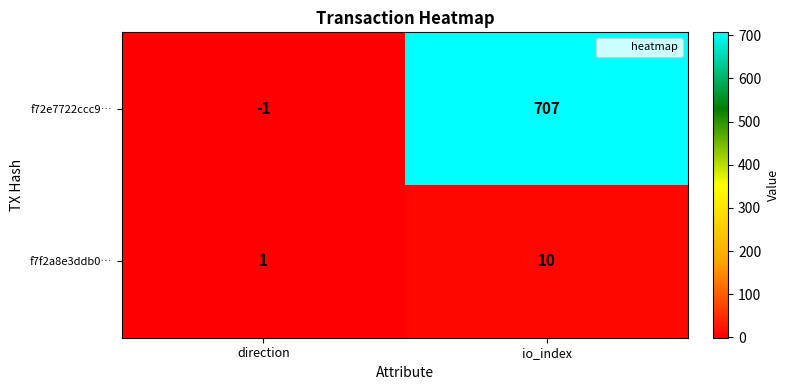

What is the difference between the maximum and minimum values in the f72e7722ccc9… series?

708